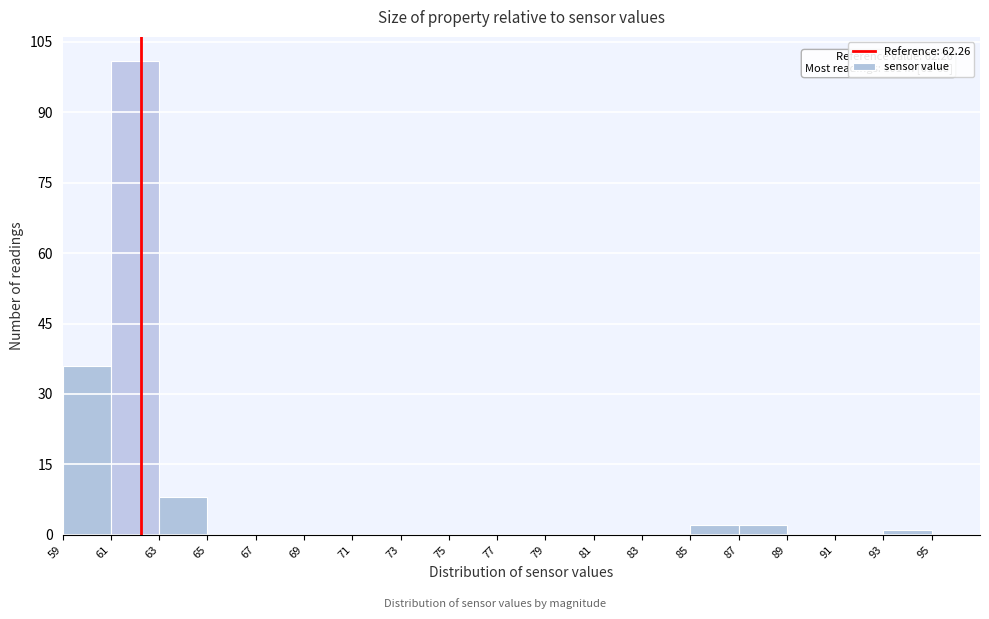

Which range on the x-axis has the tallest bar?

61 to 63